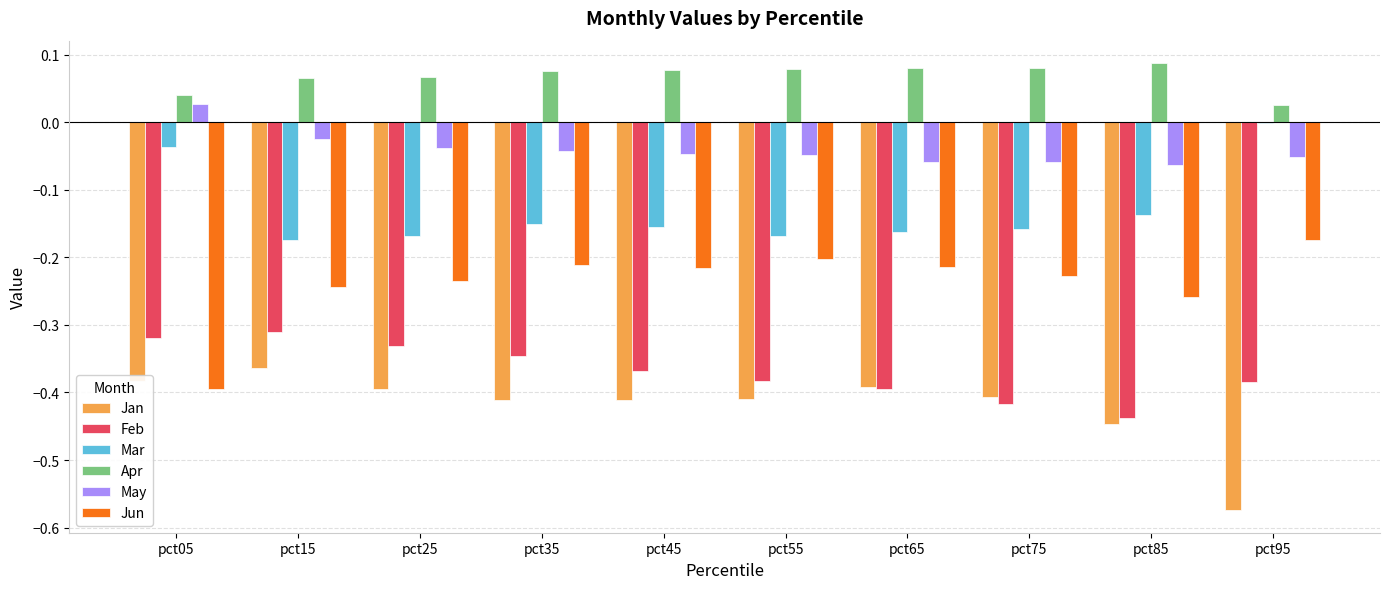

The value of Jun at pct55 is -0.2. True or false?

True